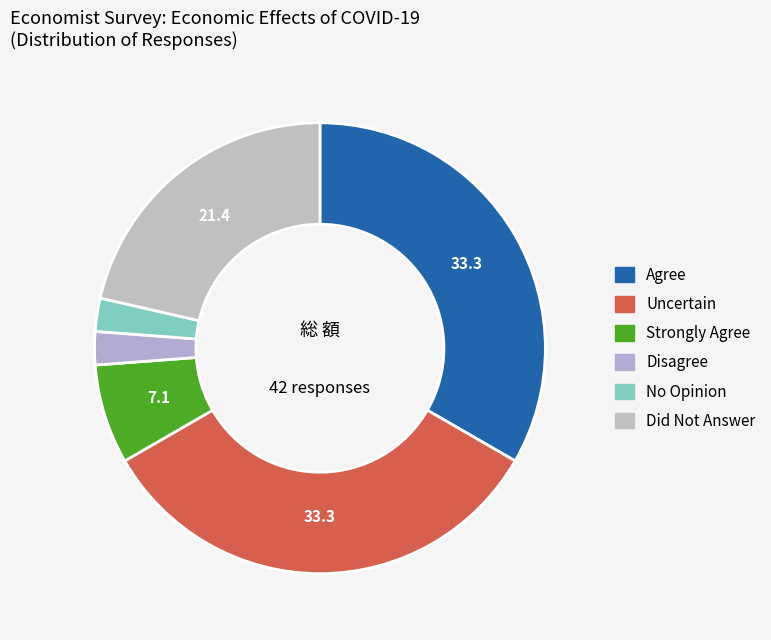

What percentage is the Uncertain slice, to the nearest percent?

33%